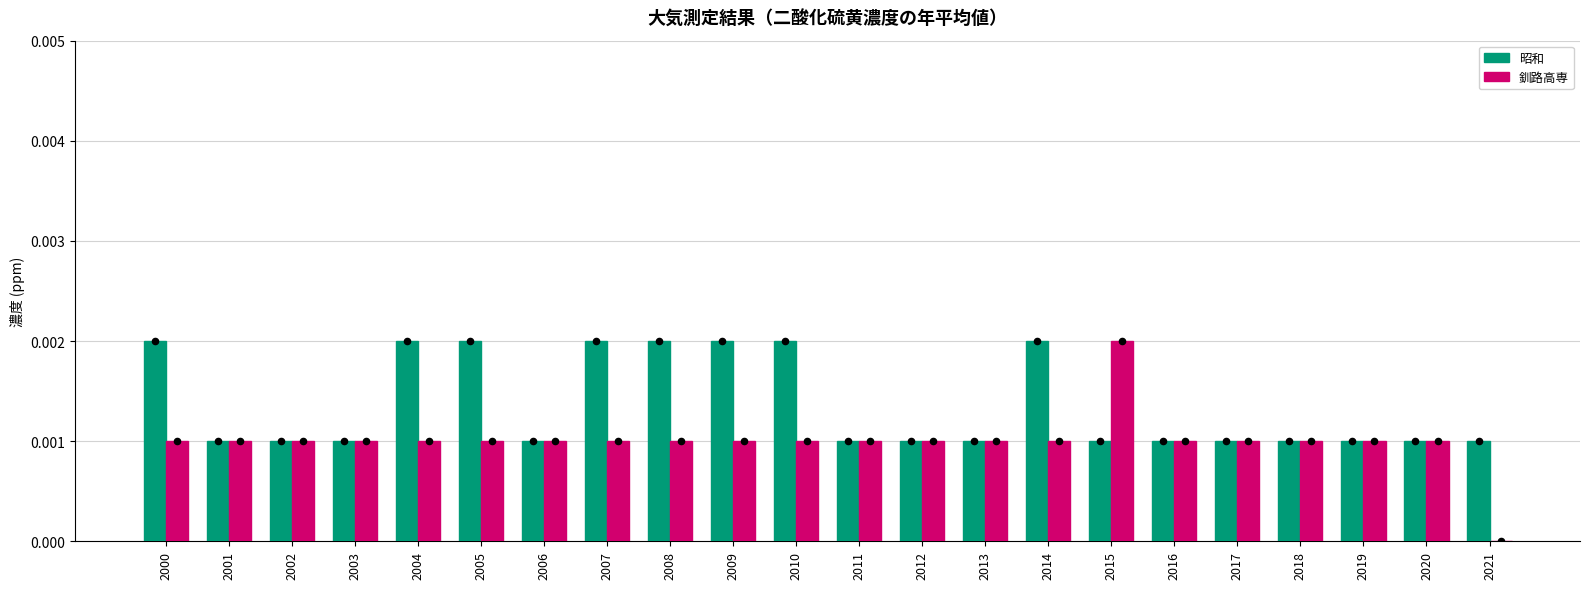

Which series contains the highest Y value?

昭和